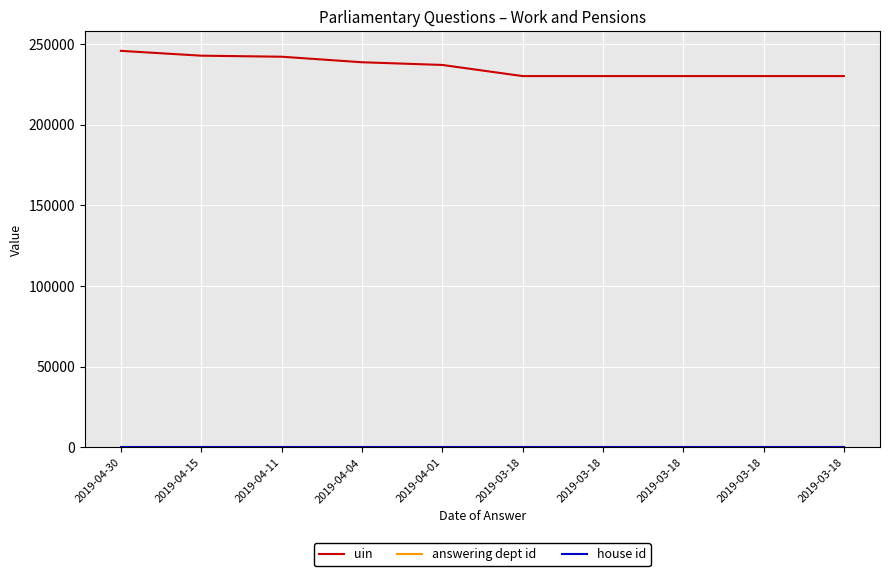

Which series has the largest total across all categories?

uin